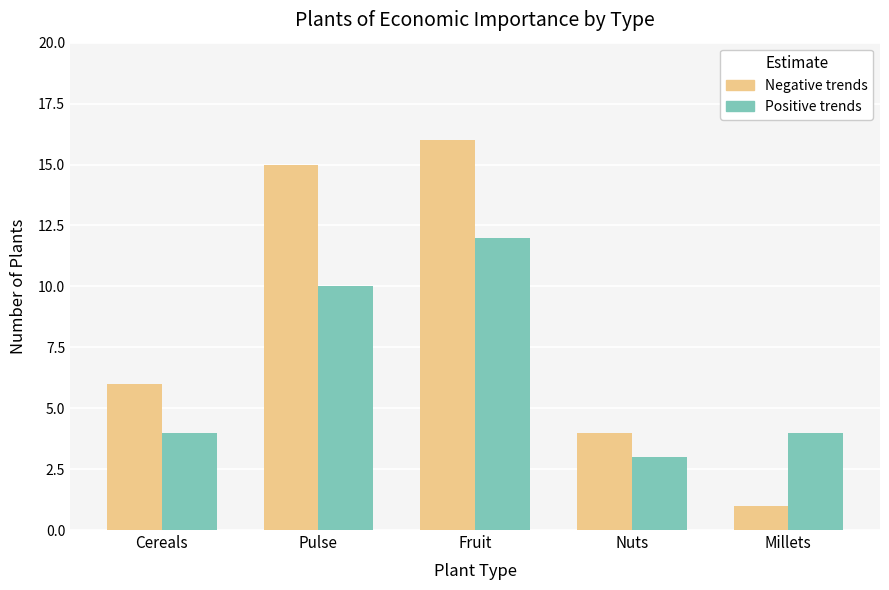

Which series has the largest range (max minus min)?

Negative trends